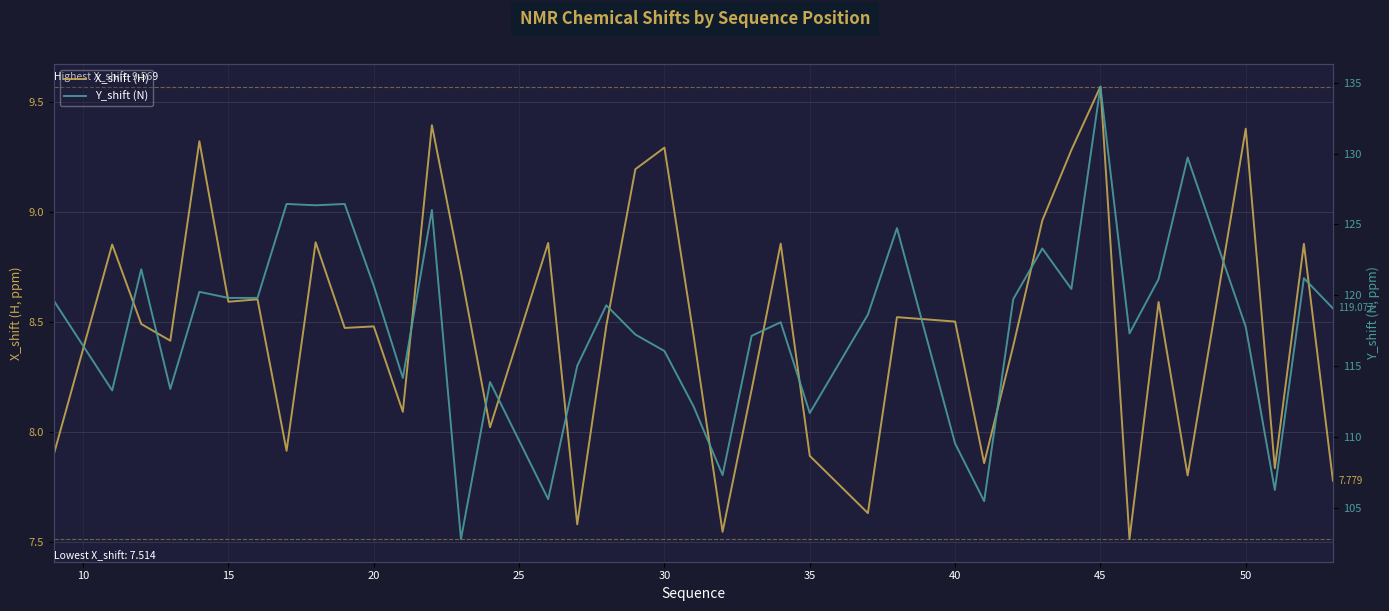

What is the difference between the second highest and minimum values in the X_shift (H) series?

1.9